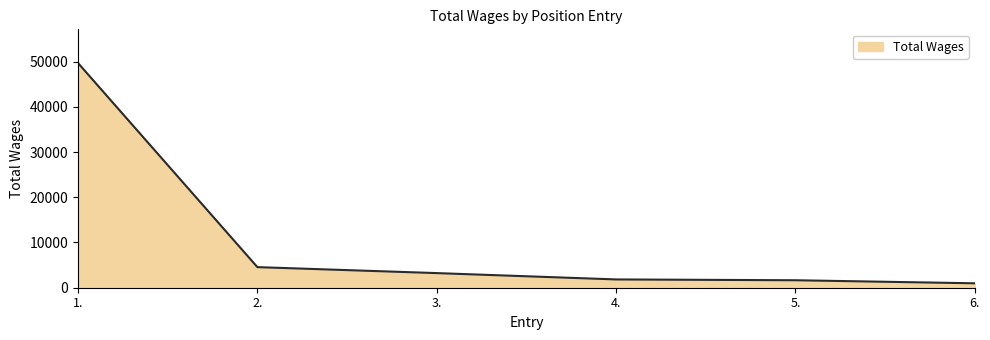

Approximately how many times larger is the value at 1. compared to 2.?

10.9